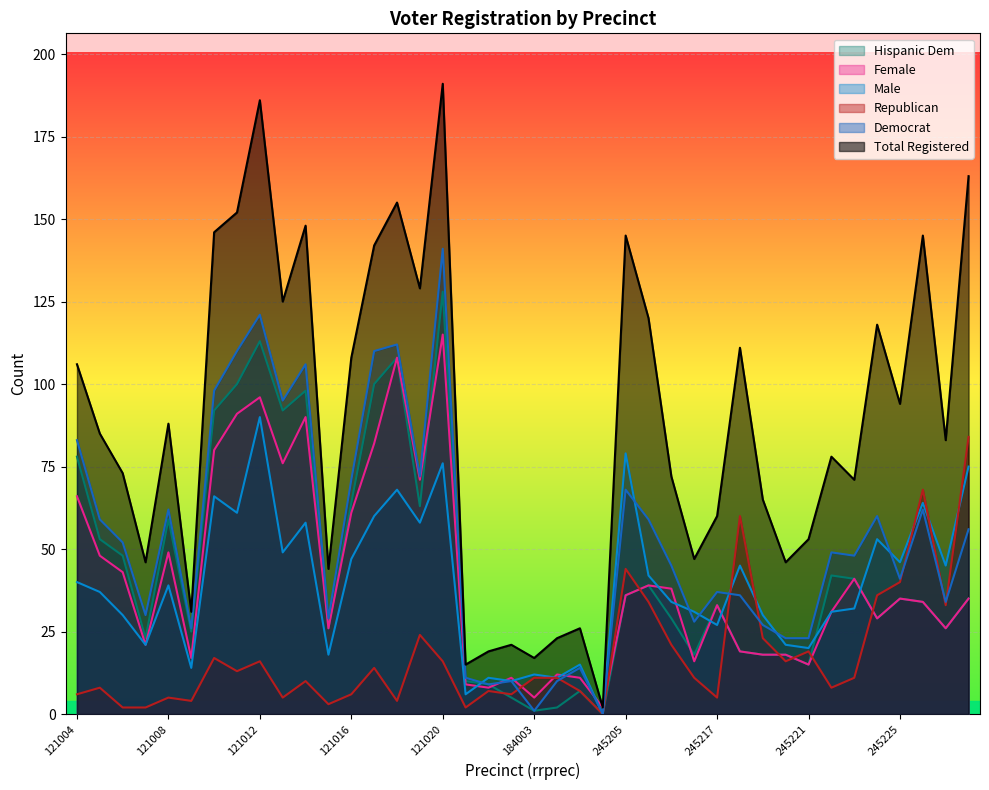

Which category has the highest value in the dem series?

121020